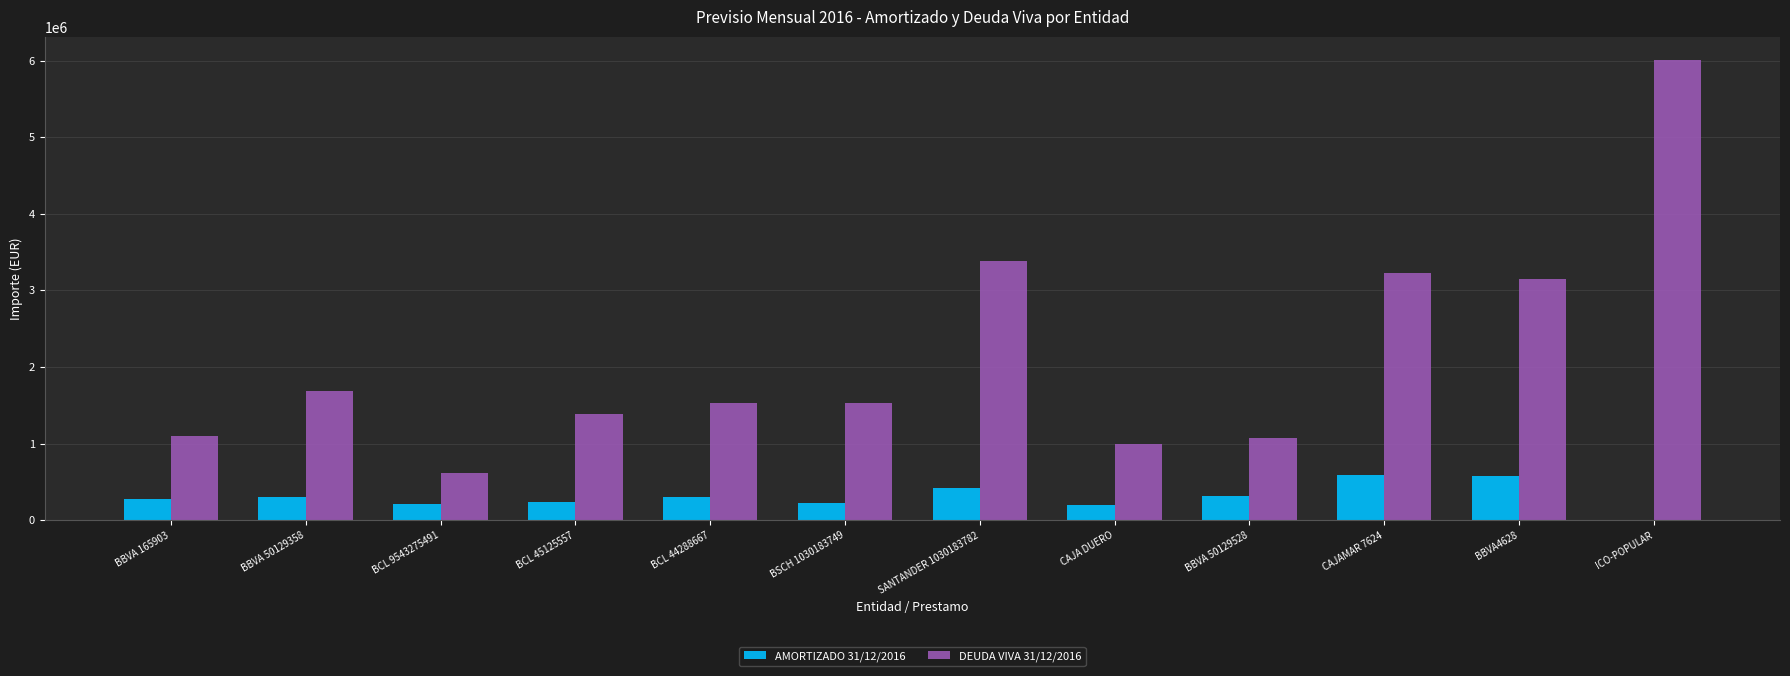

What is the total value across all series at BBVA 165903?

1365858.2